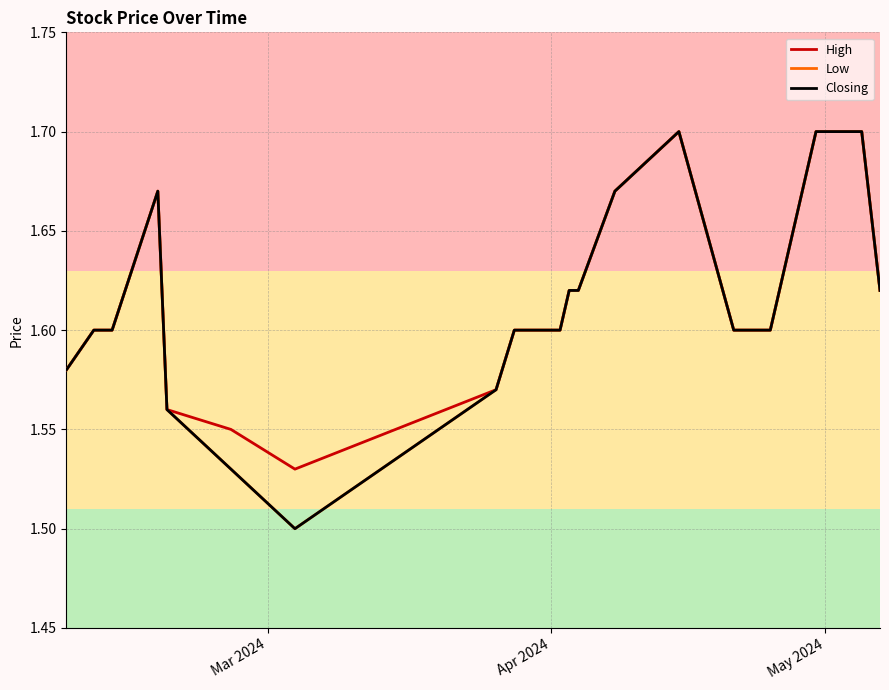

What is the highest value of the High series?

1.7